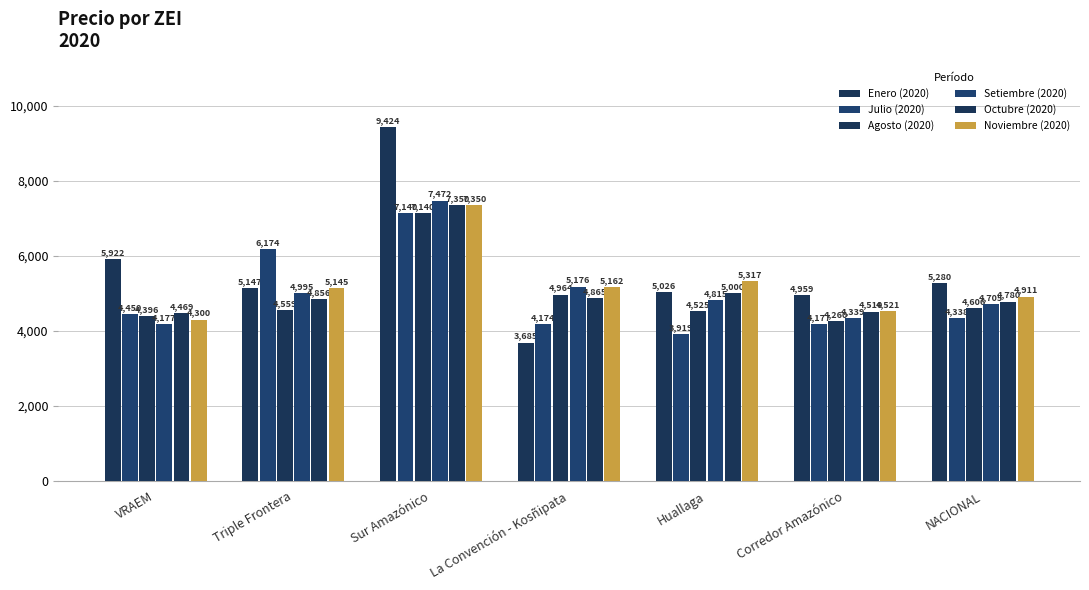

At which category does the chart reach its peak across all series?

Sur Amazónico